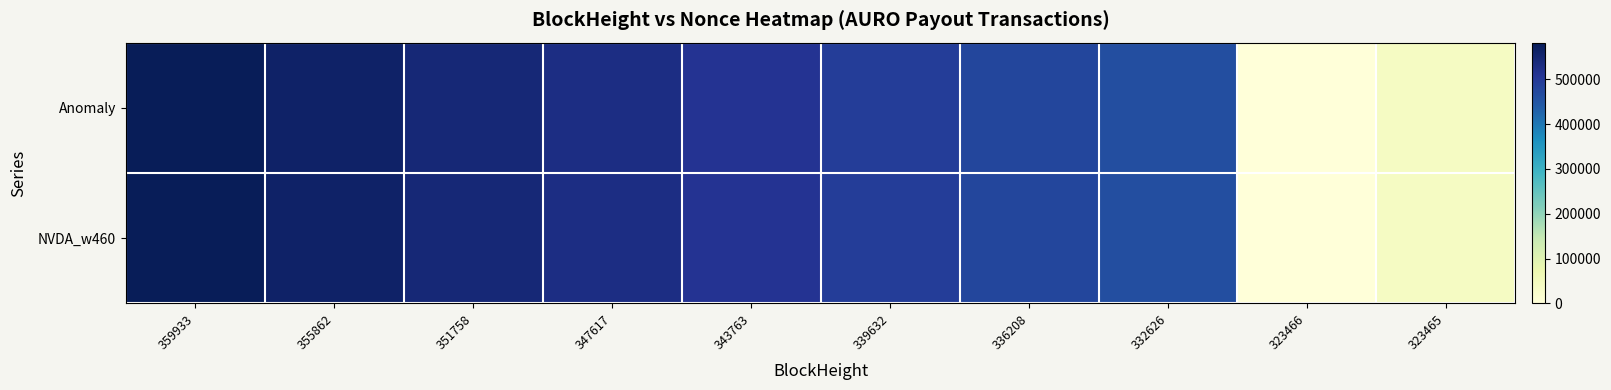

Reading right to left, extract all data points from this chart.

Anomaly: 323465=40317	323466=0	332626=461942	336208=477371	339632=493203	343763=510295	347617=527846	351758=545082	355862=563470	359933=582143
NVDA_w460: 323465=40317	323466=0	332626=461942	336208=477371	339632=493203	343763=510295	347617=527846	351758=545082	355862=563470	359933=582143